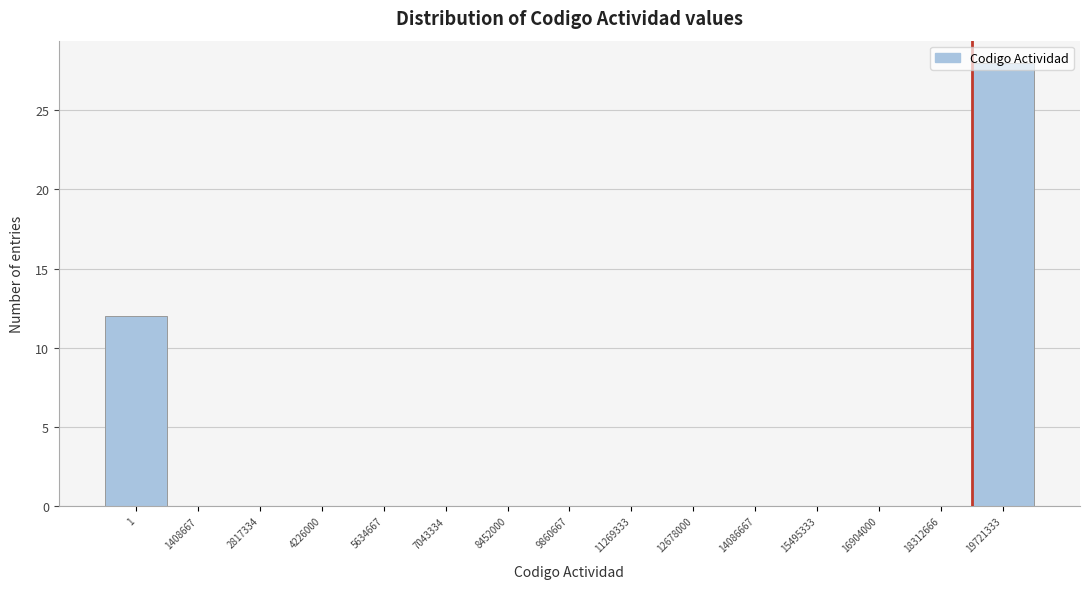

What is the sum of all values?

40